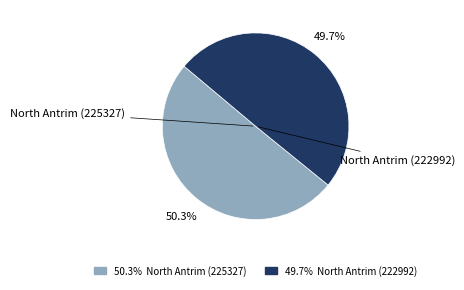

To the nearest percent, what is the average slice percentage?

50%